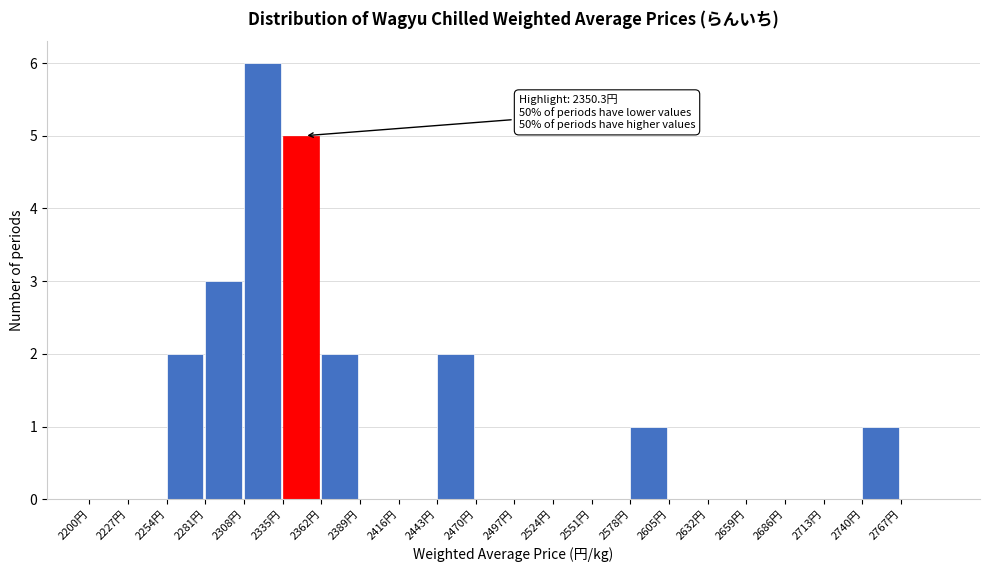

Over which range of the x-axis is the bar tallest?

2308 to 2335